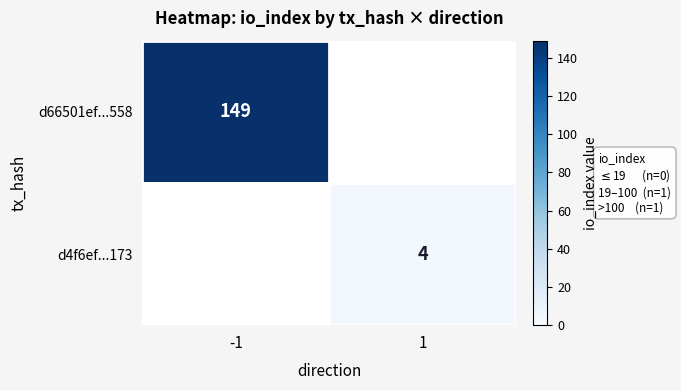

At how many categories does at least one series exceed 26?

1